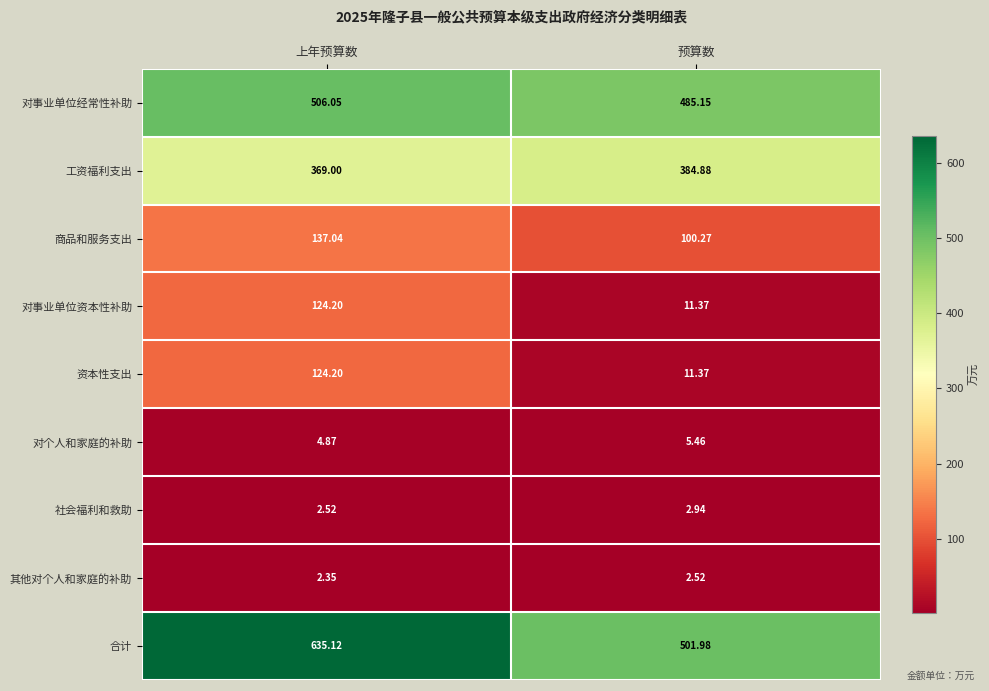

At which label is 合计 closest to 568?

预算数